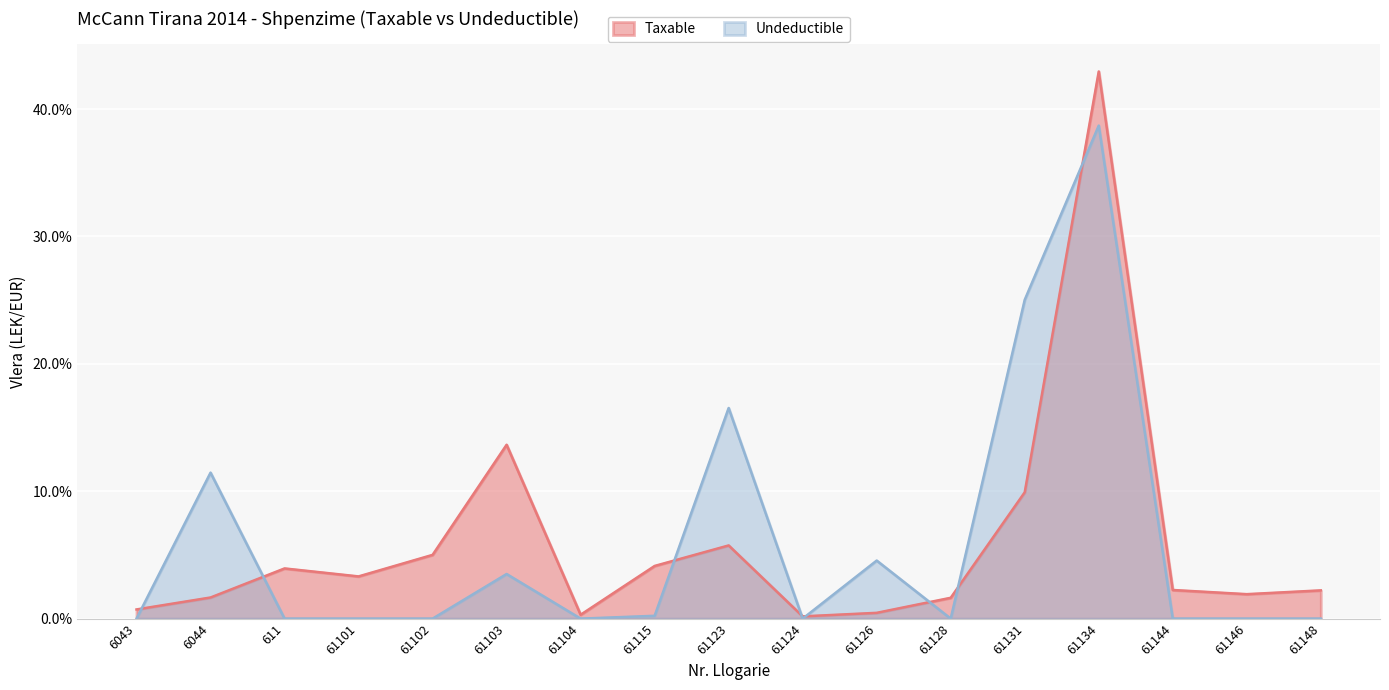

True or false: Taxable has a value of 0.4 at 61134.

True